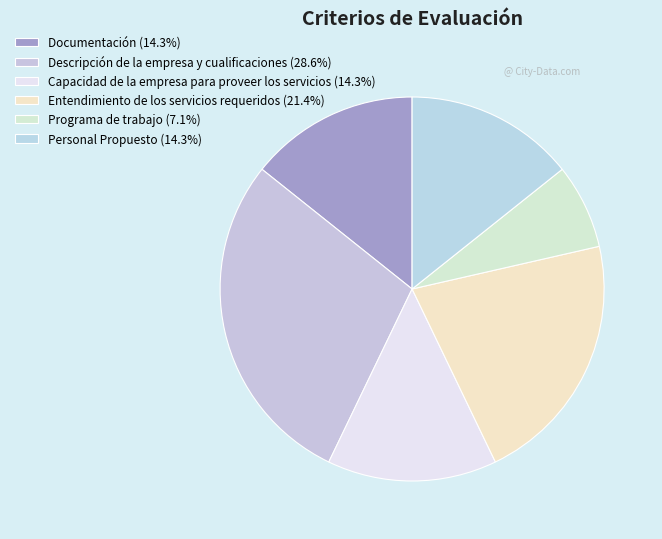

How much of the chart is everything except Personal Propuesto?

85.7%